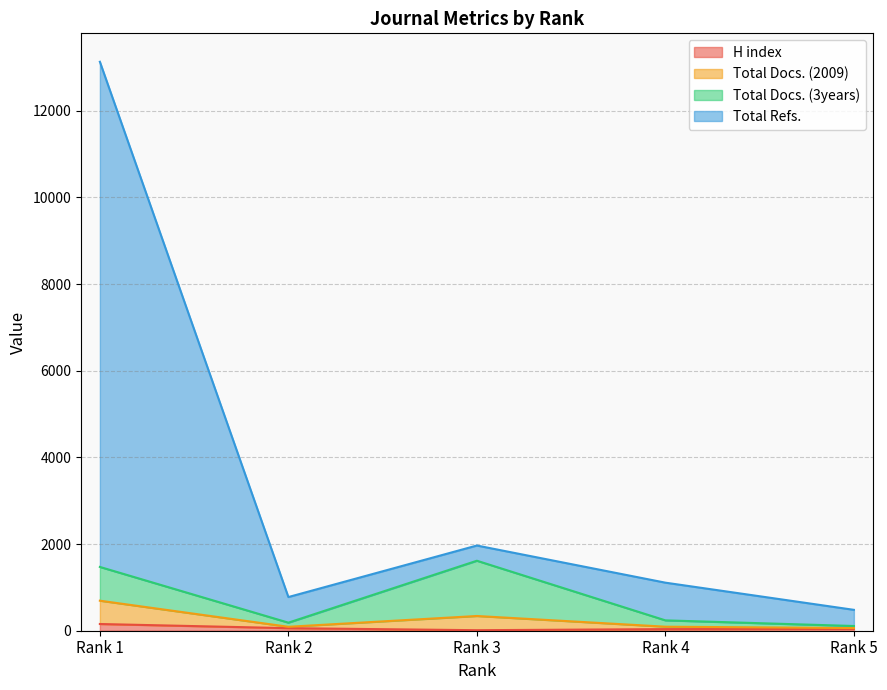

What is the value of the H index point at the 2nd from the left?

59